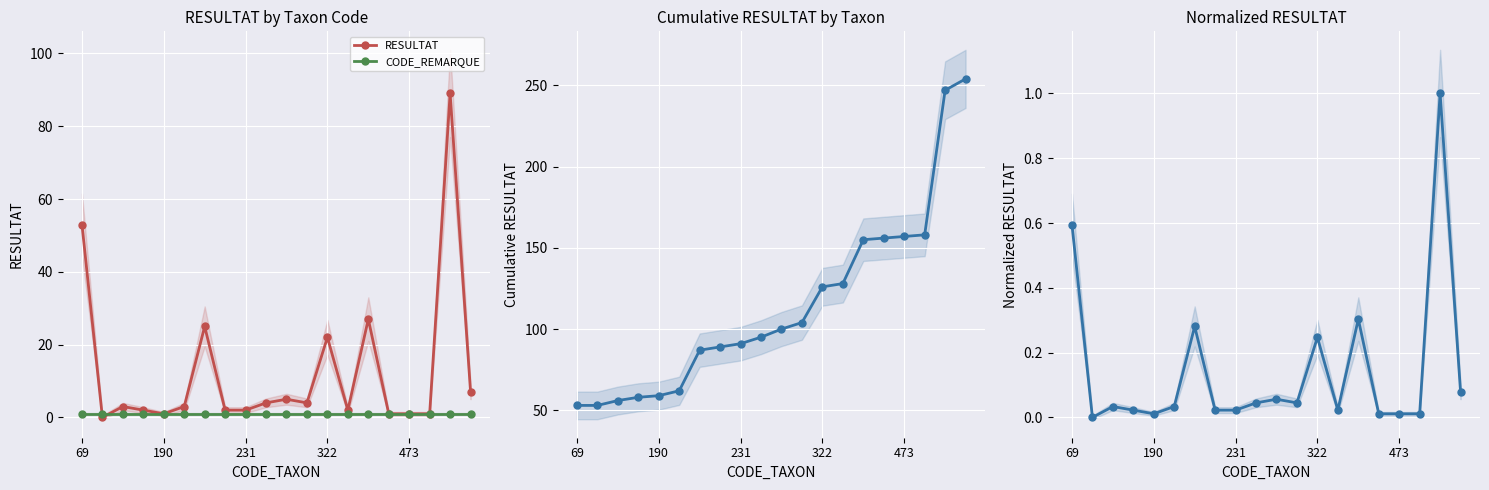

True or false: RESULTAT has more than 2 interior local peaks.

True